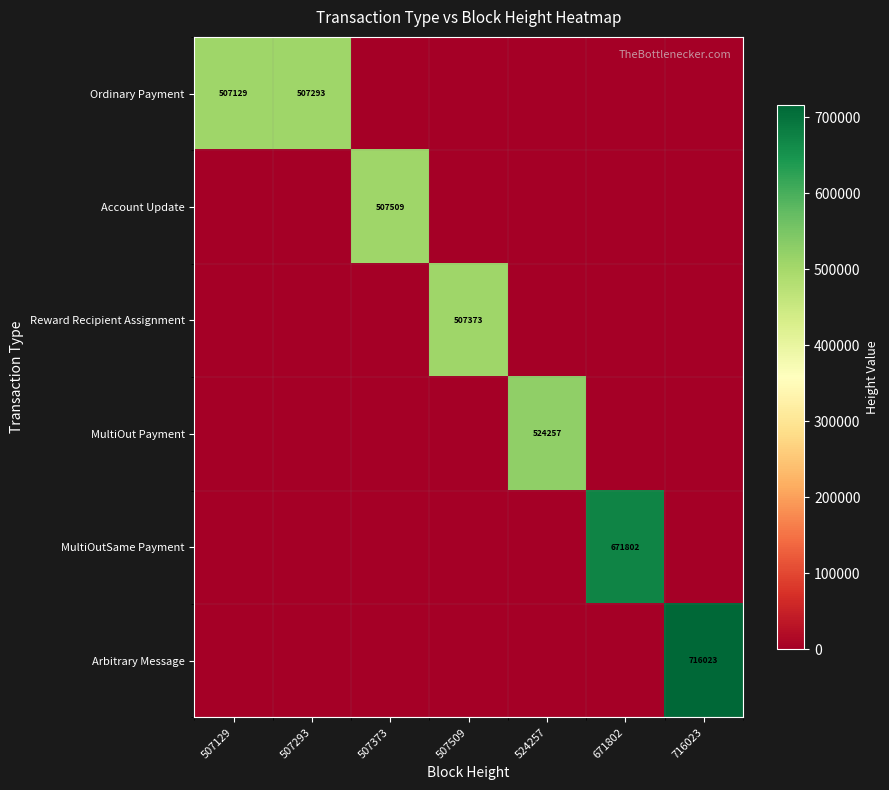

The Ordinary Payment series shows 507129 at 507129. True or false?

True